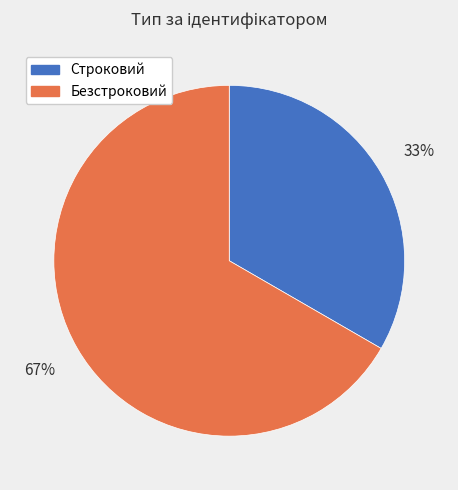

To the nearest percent, what is the combined percentage of Строковий and Безстроковий?

100%